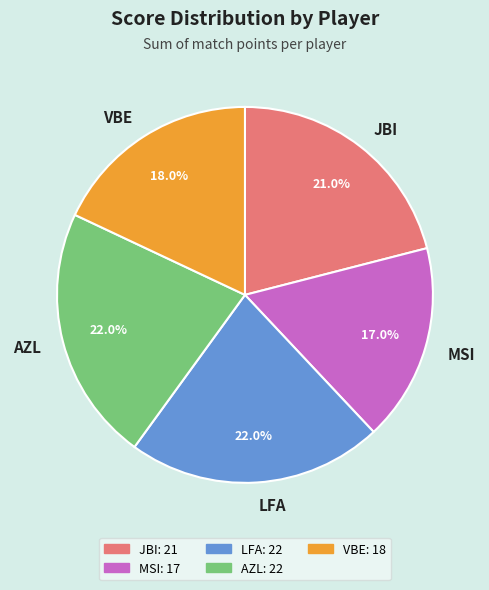

To the nearest percent, what is the difference between the largest and smallest slice percentages?

5%